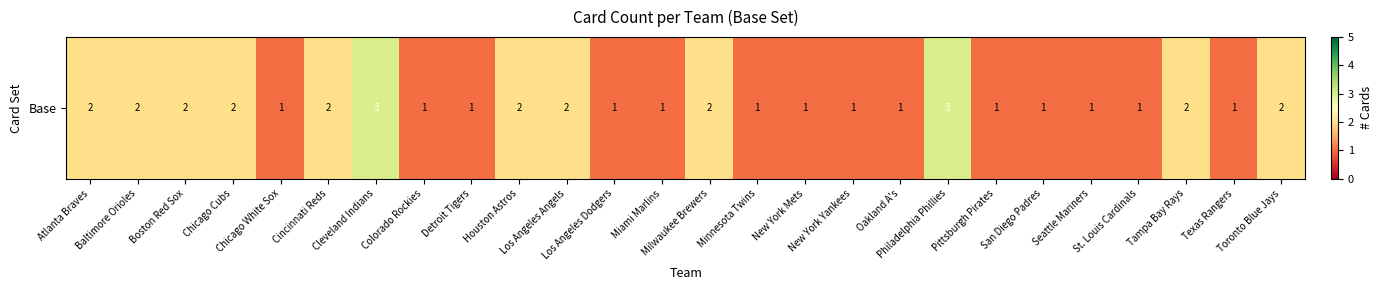

How many data points are above 1?

12